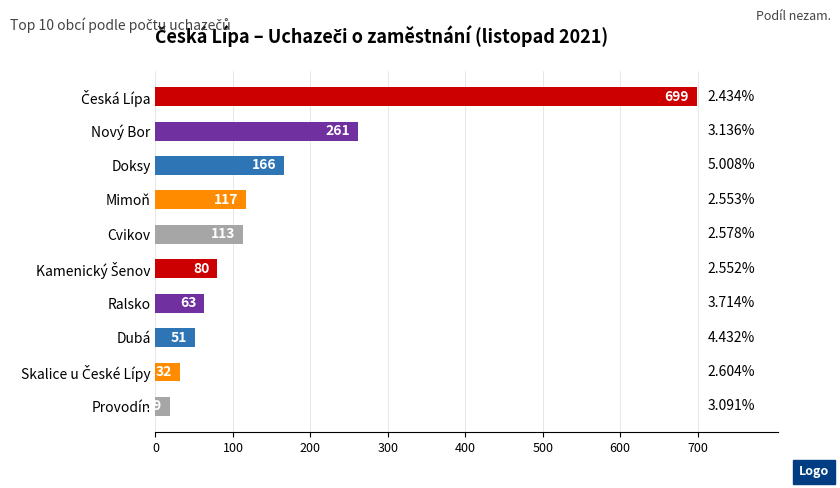

What is the difference between the maximum and minimum values?

680